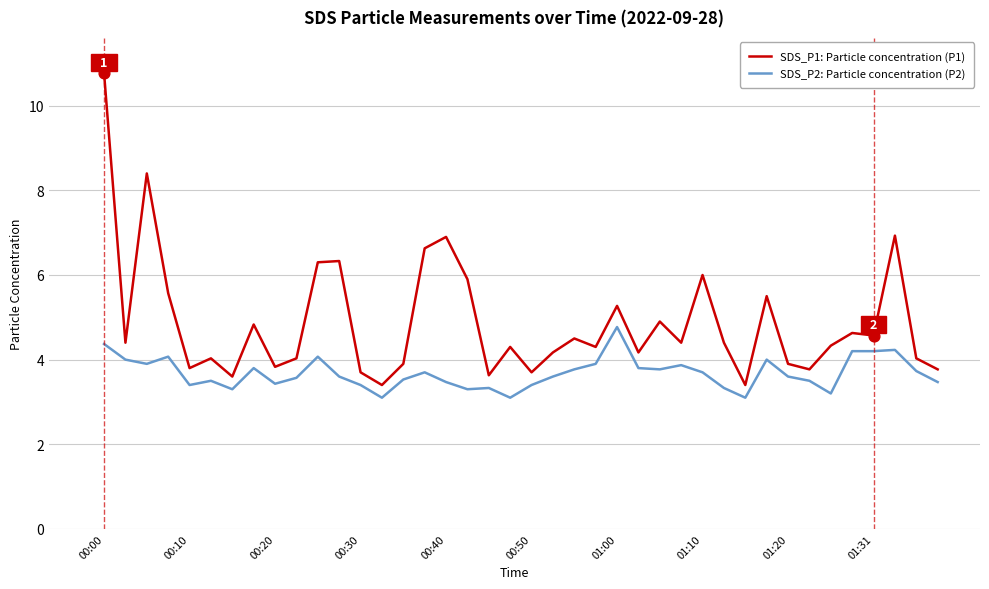

Which series has the largest total across all categories?

SDS_P1: Particle concentration (P1)